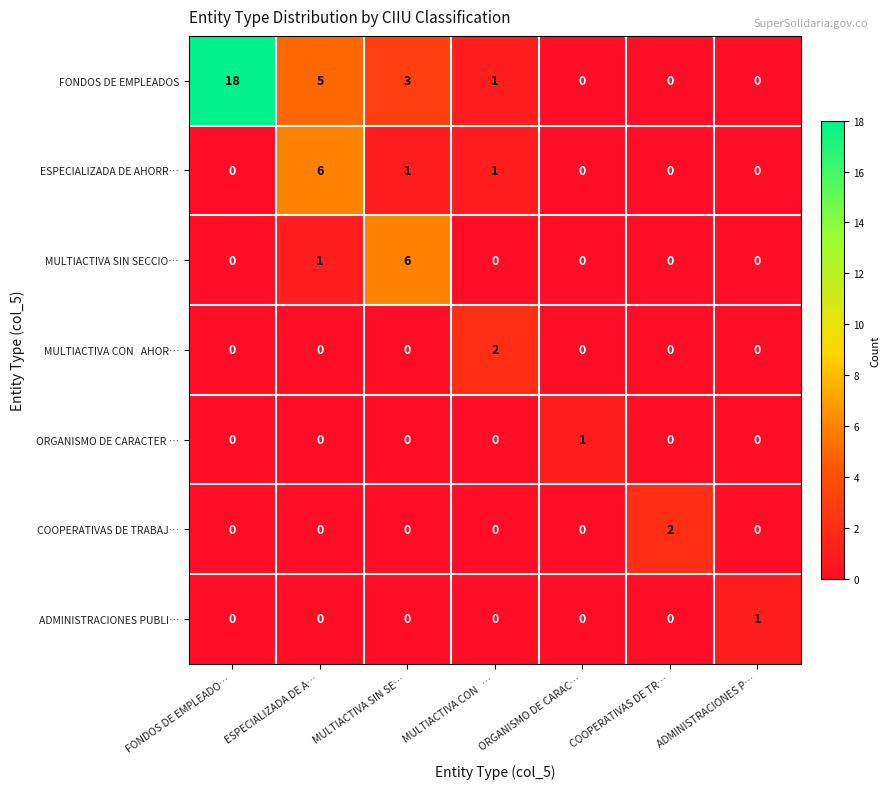

At which category is the sum across all series the highest?

FONDOS DE EMPLEADO…